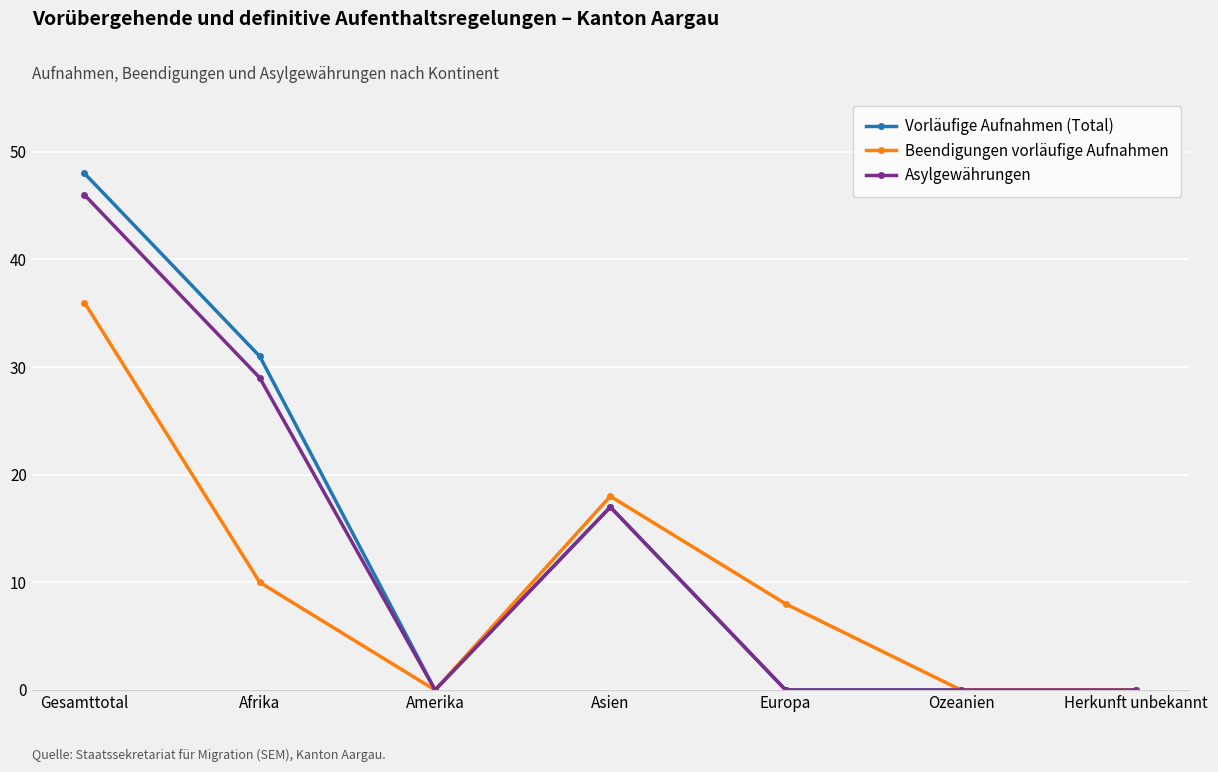

At which category is the sum across all series the highest?

Gesamttotal